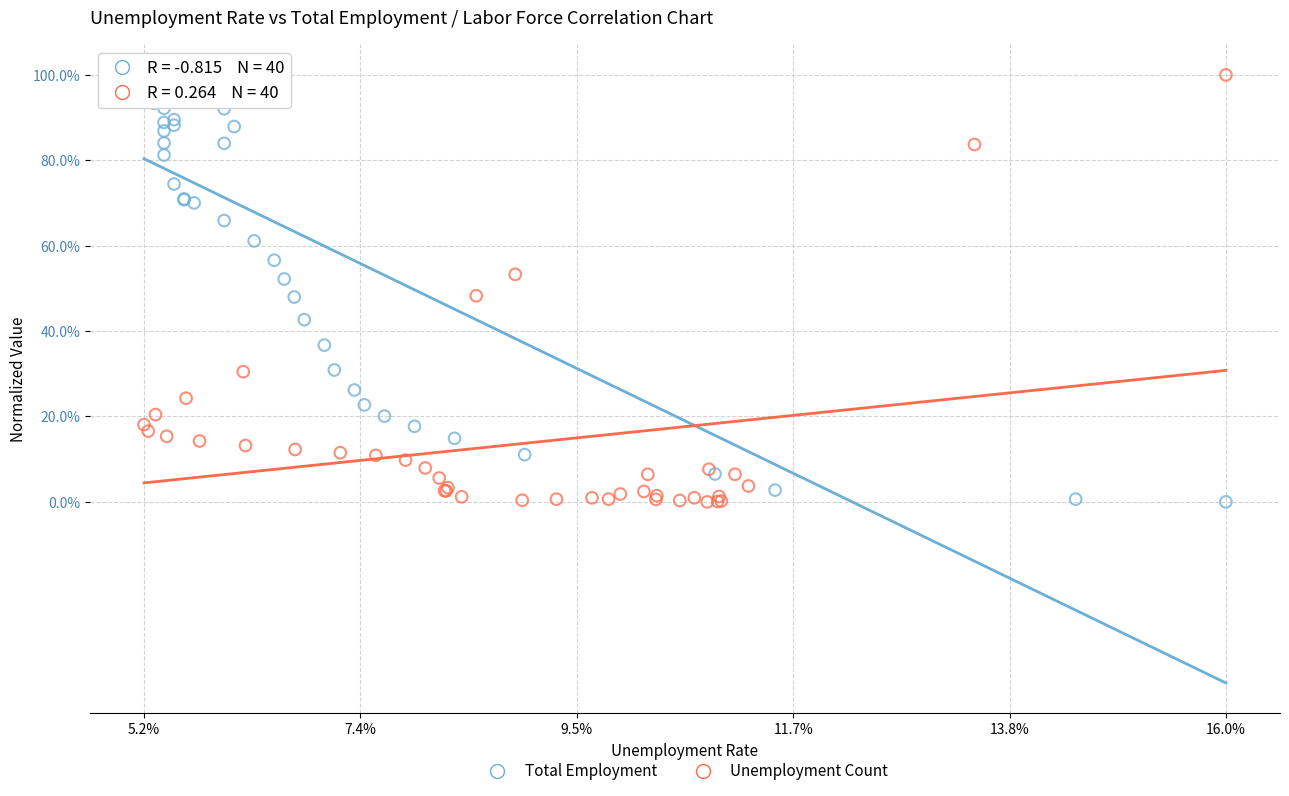

What are all the series names shown in the legend?

Total Employment, Unemployment Count